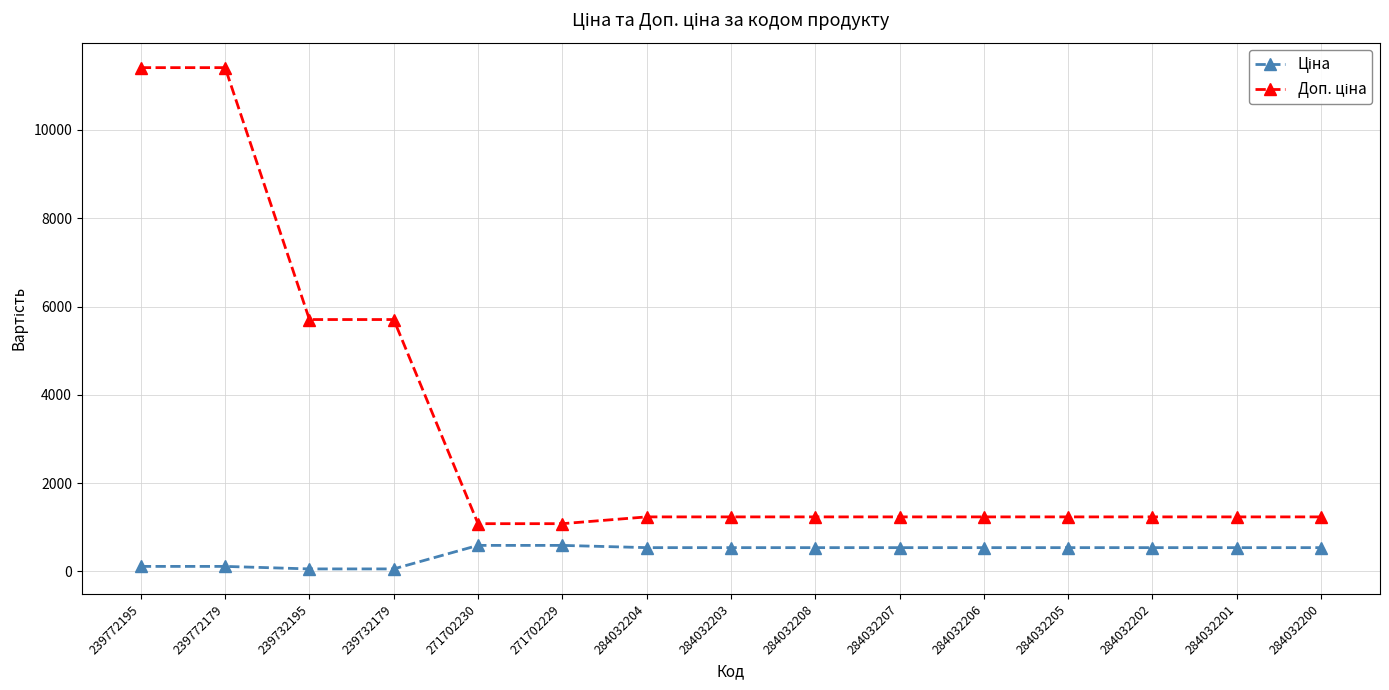

What is the total value across all series at 284032200?

1774.4